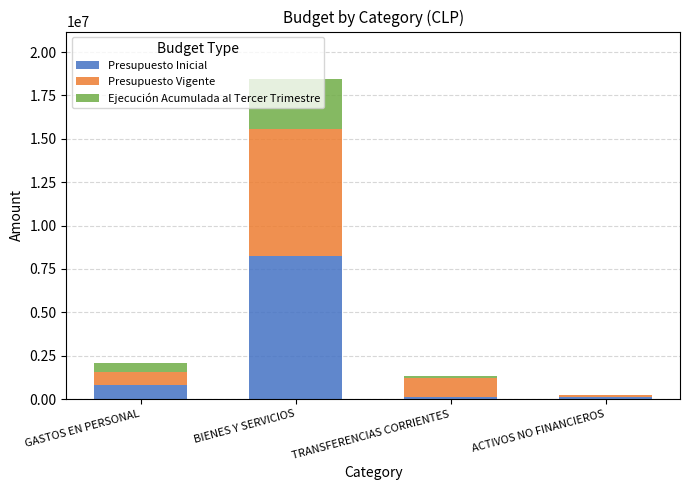

The value of Presupuesto Inicial at GASTOS EN PERSONAL is 783366. True or false?

True